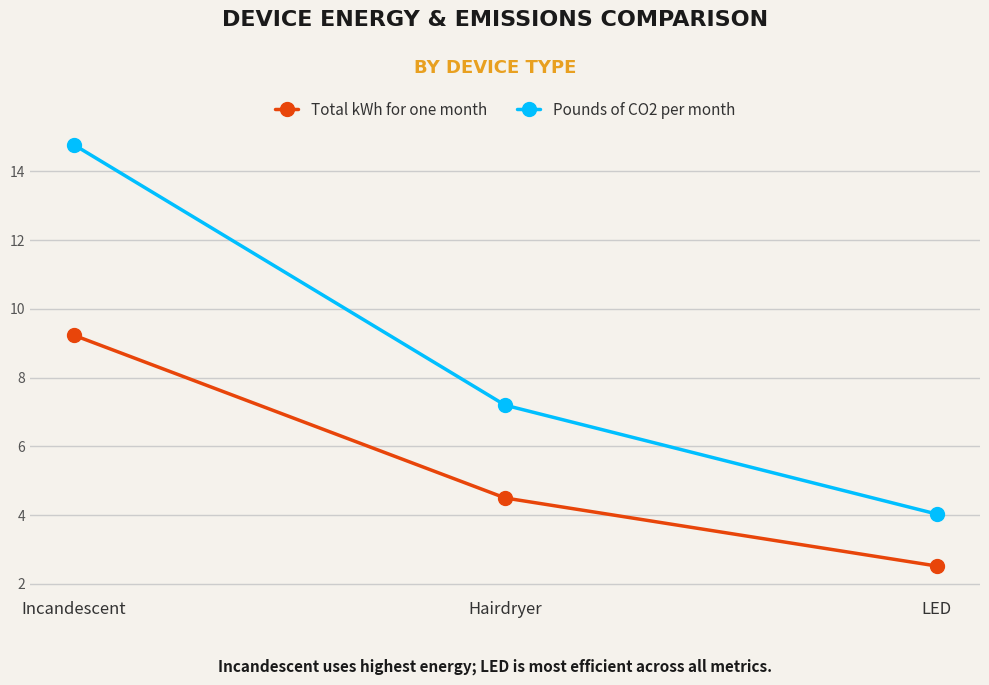

Between Incandescent and Hairdryer, which series saw the biggest shift?

Pounds of CO2 per month